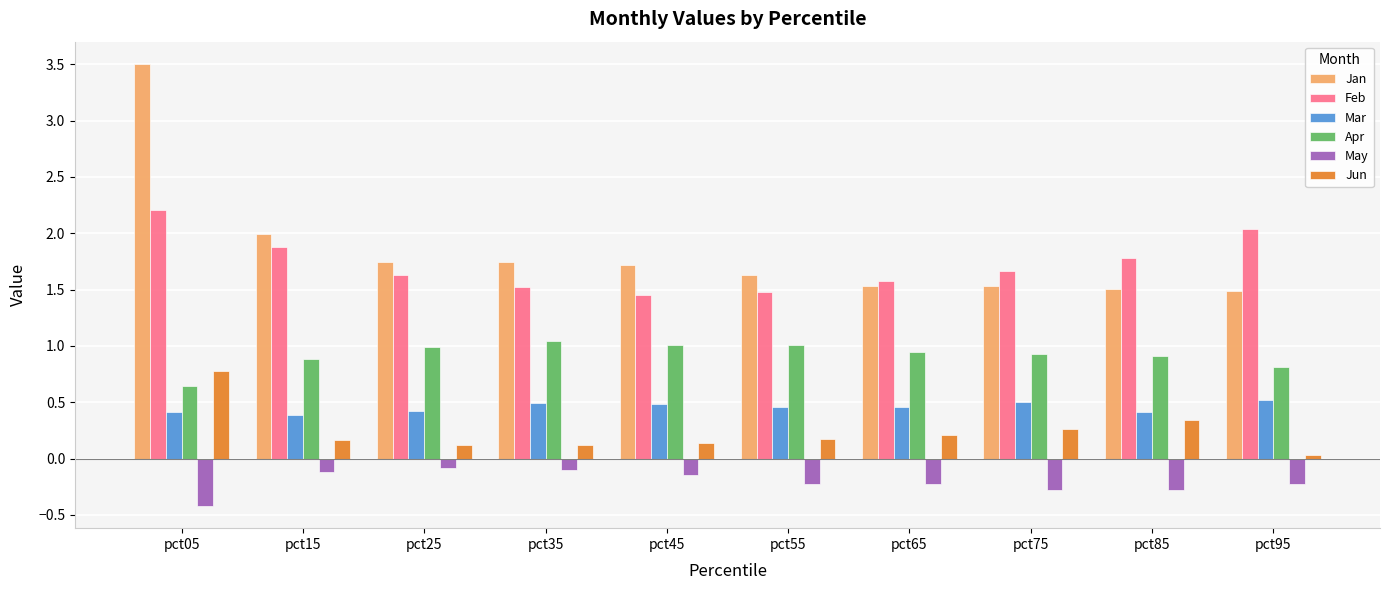

List the series in order of their peak value, highest first.

Jan, Feb, Apr, Jun, Mar, May